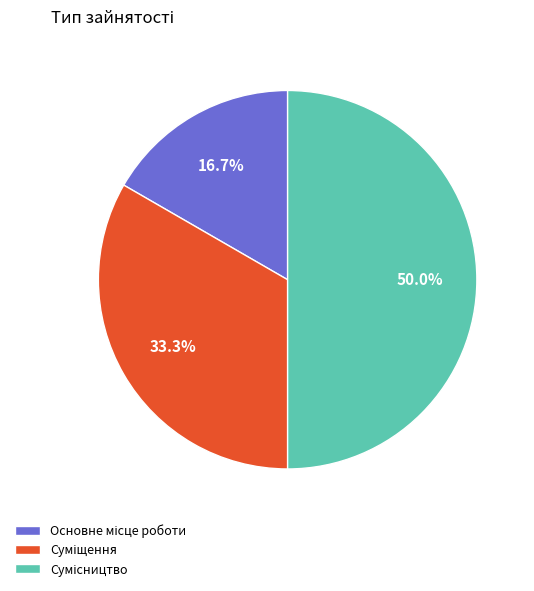

What percentage is NOT represented by Суміщення?

66.7%